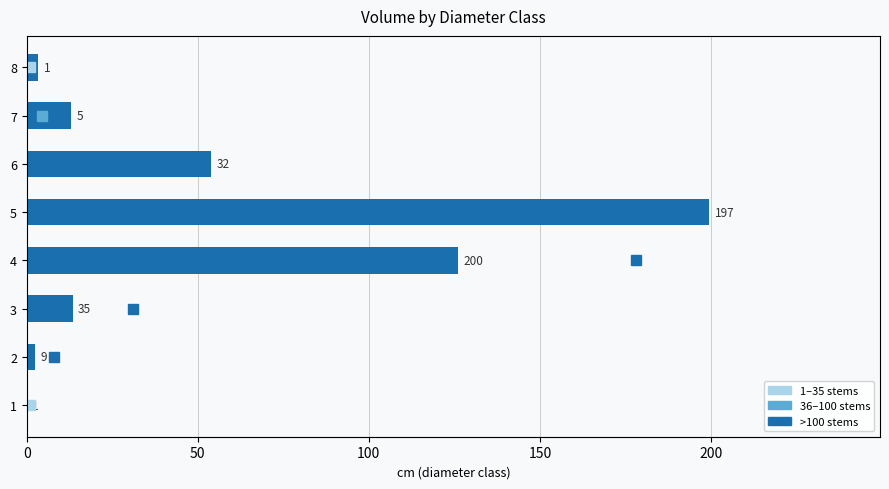

What is the approximate value at 5?

199.5